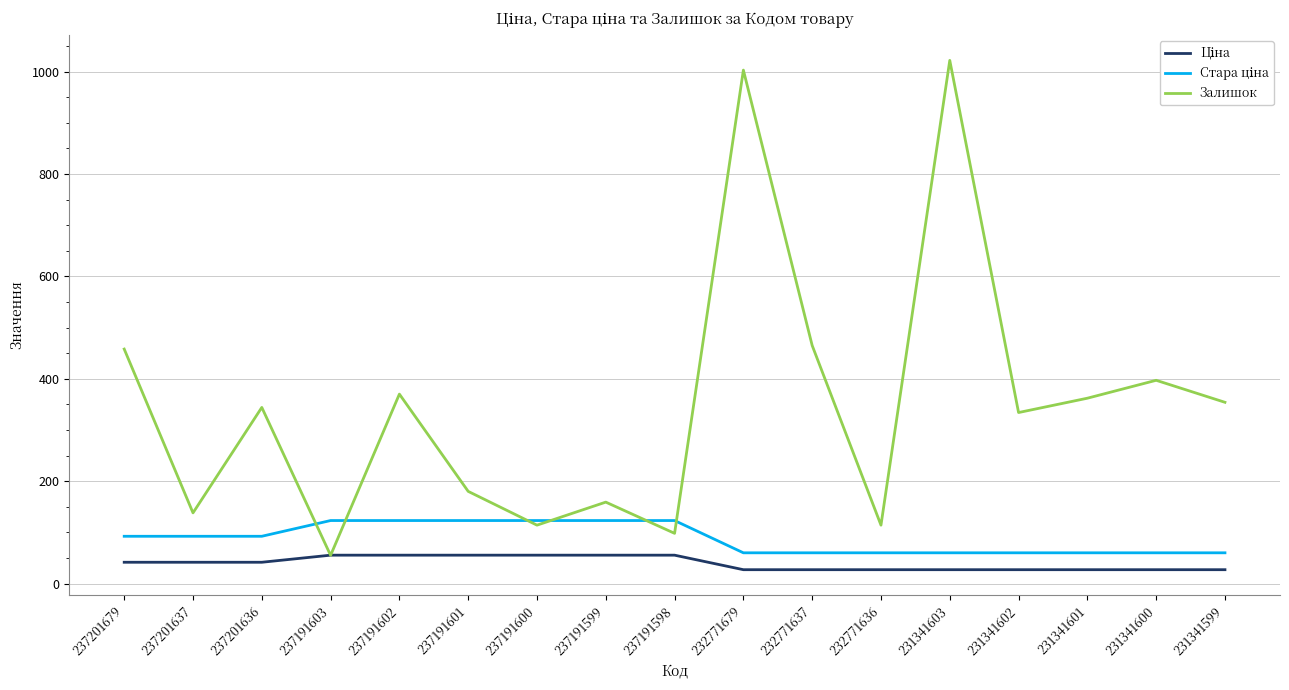

Is it true that Залишок equals 114.0 at 237191600?

True